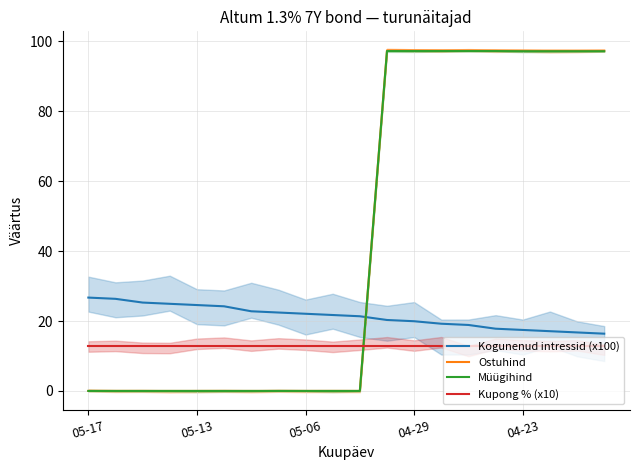

Count the number of categories in the chart.

20